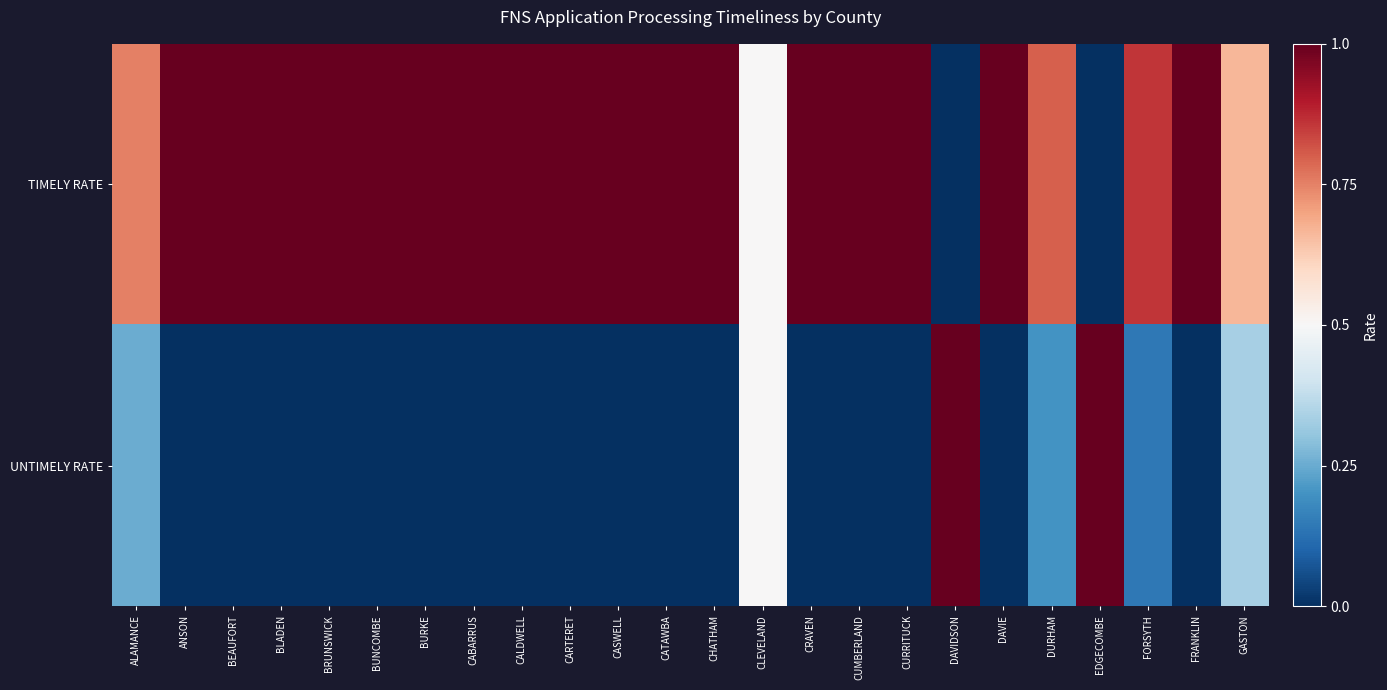

Count the number of categories in the chart.

24